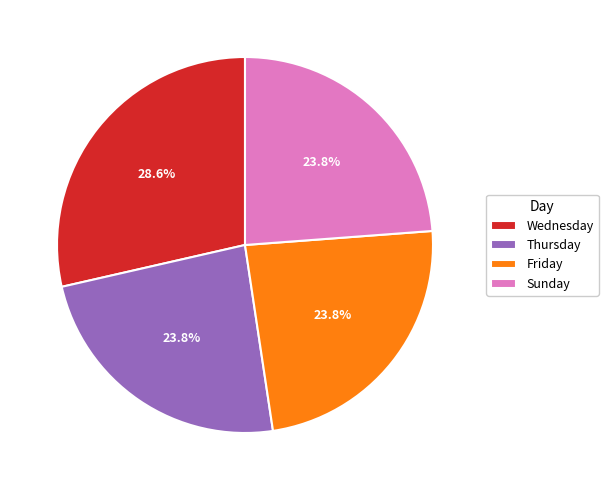

What percentage is the Wednesday slice, to the nearest percent?

29%